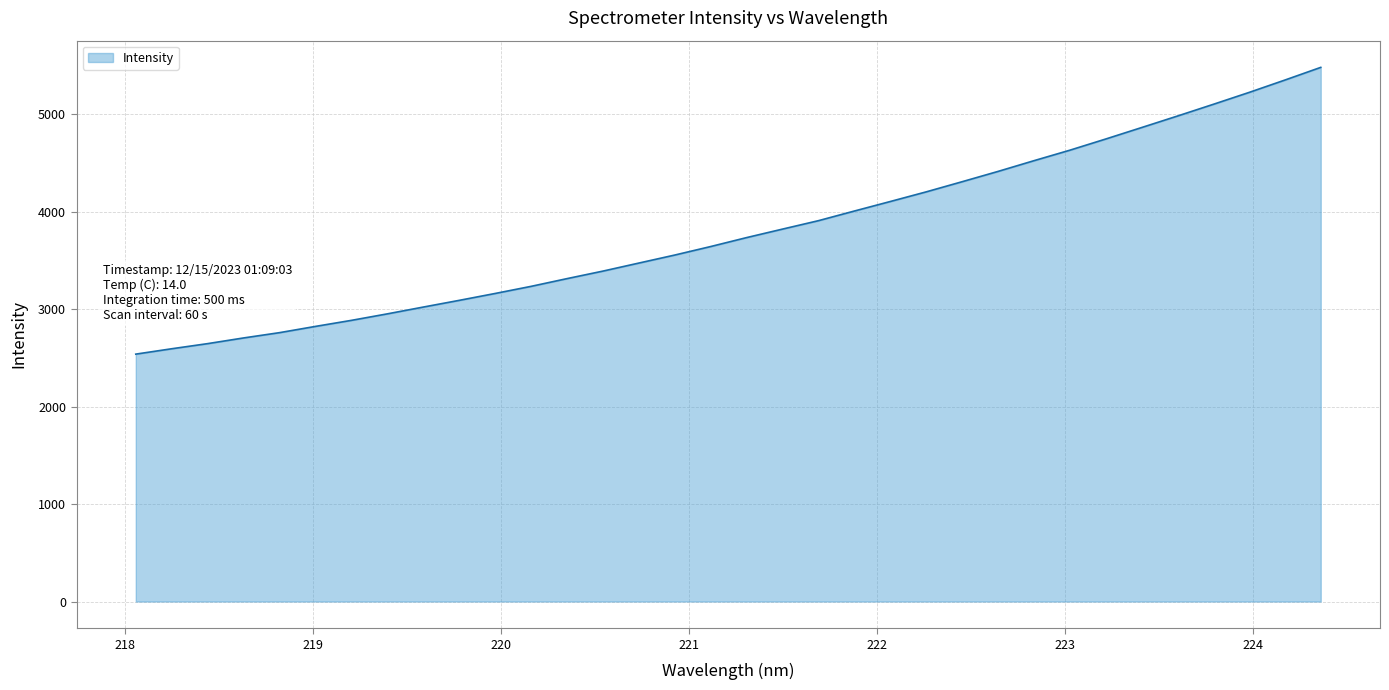

What is the greatest value displayed?

5482.6